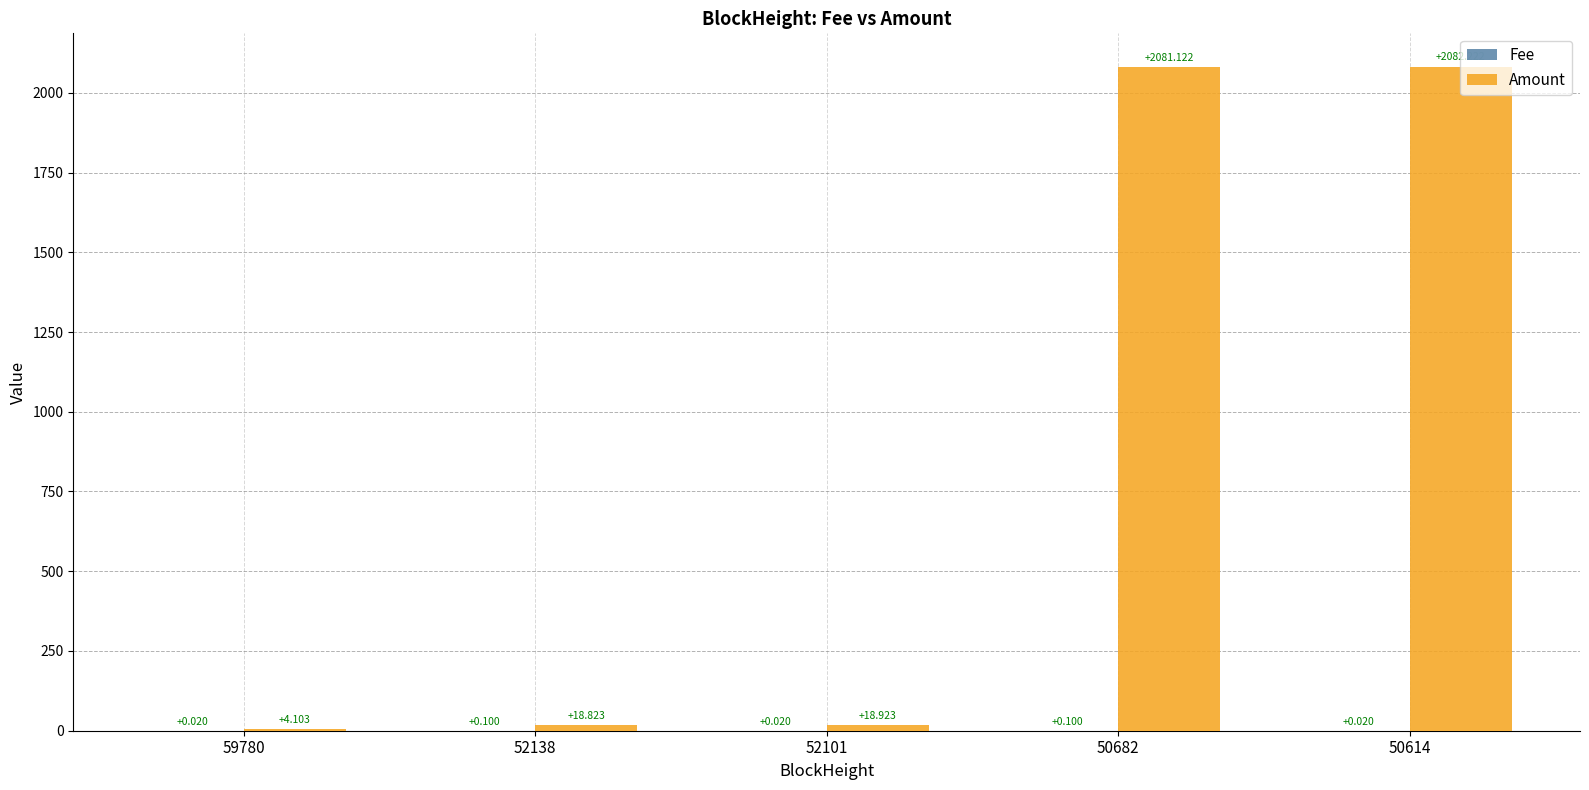

How many groups of bars are there?

5